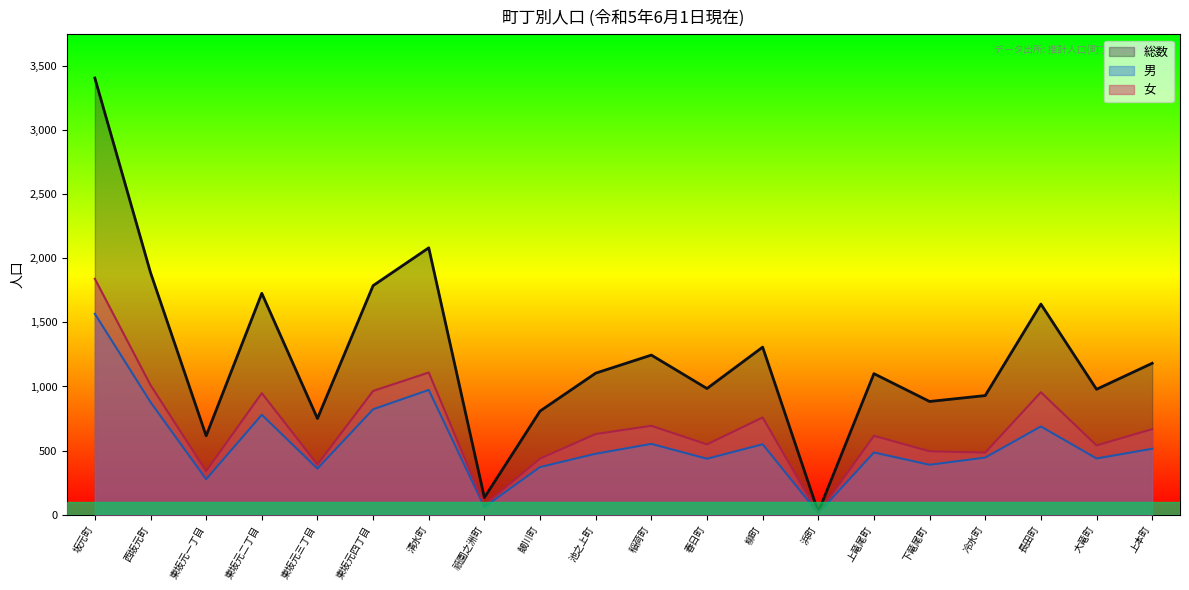

True or false: 総数 and 男 intersect in this chart.

False